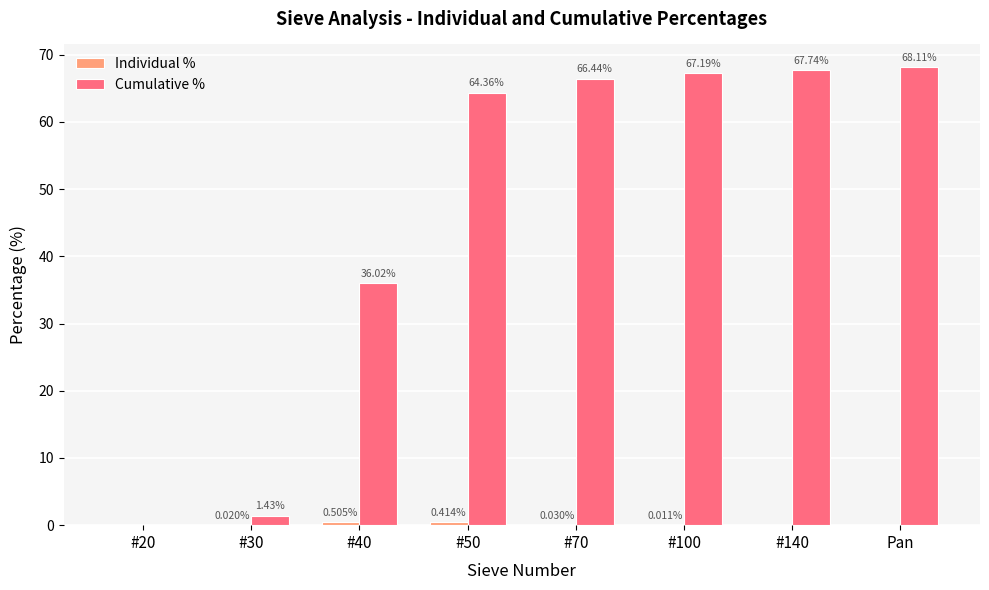

What is the sum of the Cumulative % values at #140 and #50?

132.1